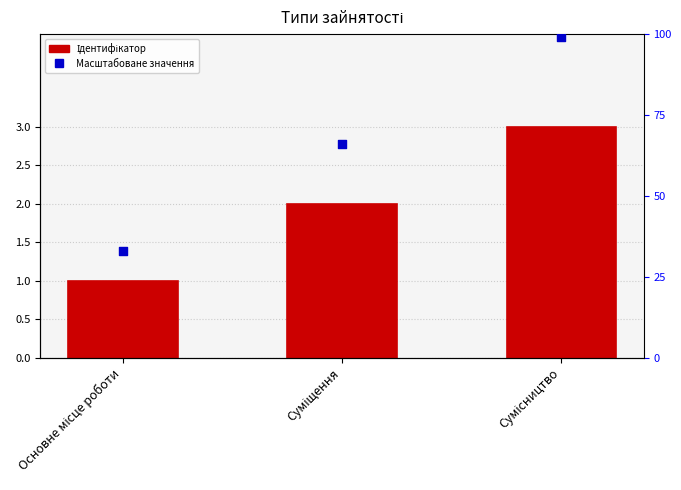

What are all the series names shown in the legend?

Ідентифікатор, Масштабоване значення